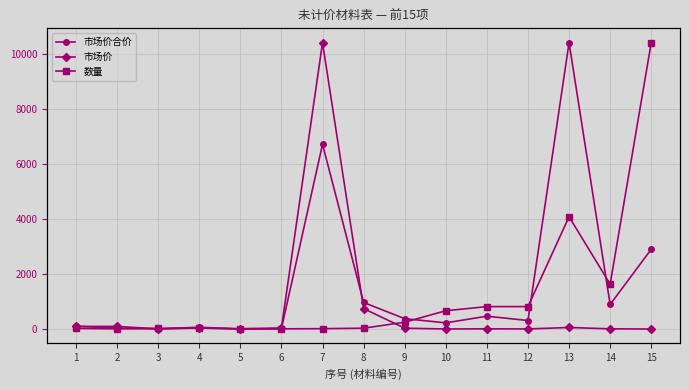

Which category has the lowest value across all series?

5